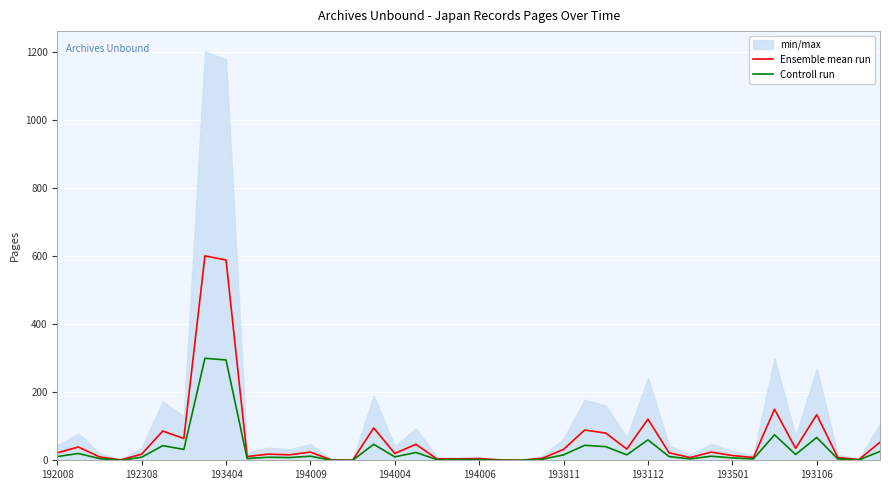

Is the value of Controll run at 194006 greater than the value of Ensemble mean run at 193106?

No